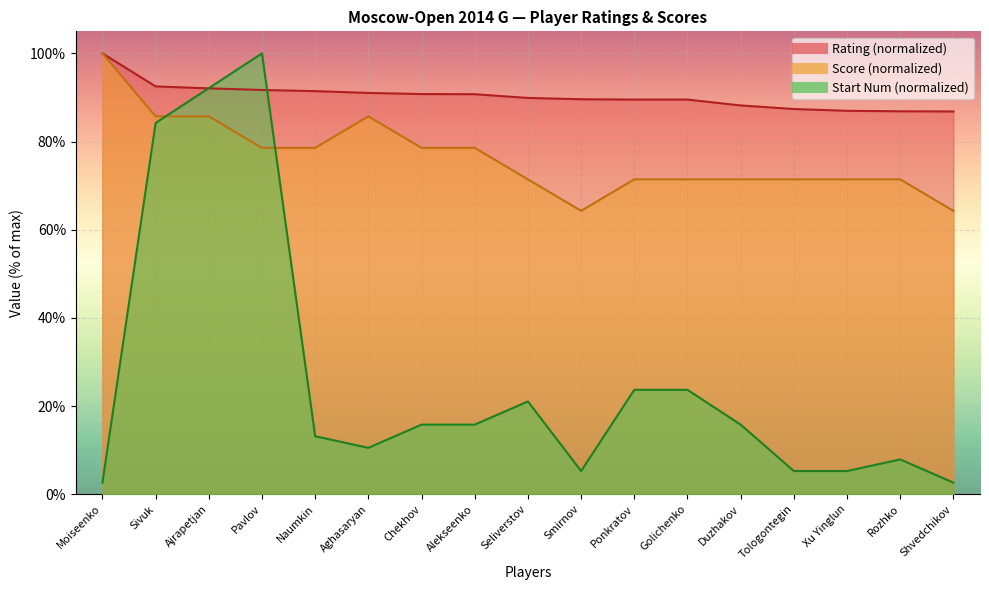

What is the difference between the second highest and minimum values in the StartNum series?

89.5